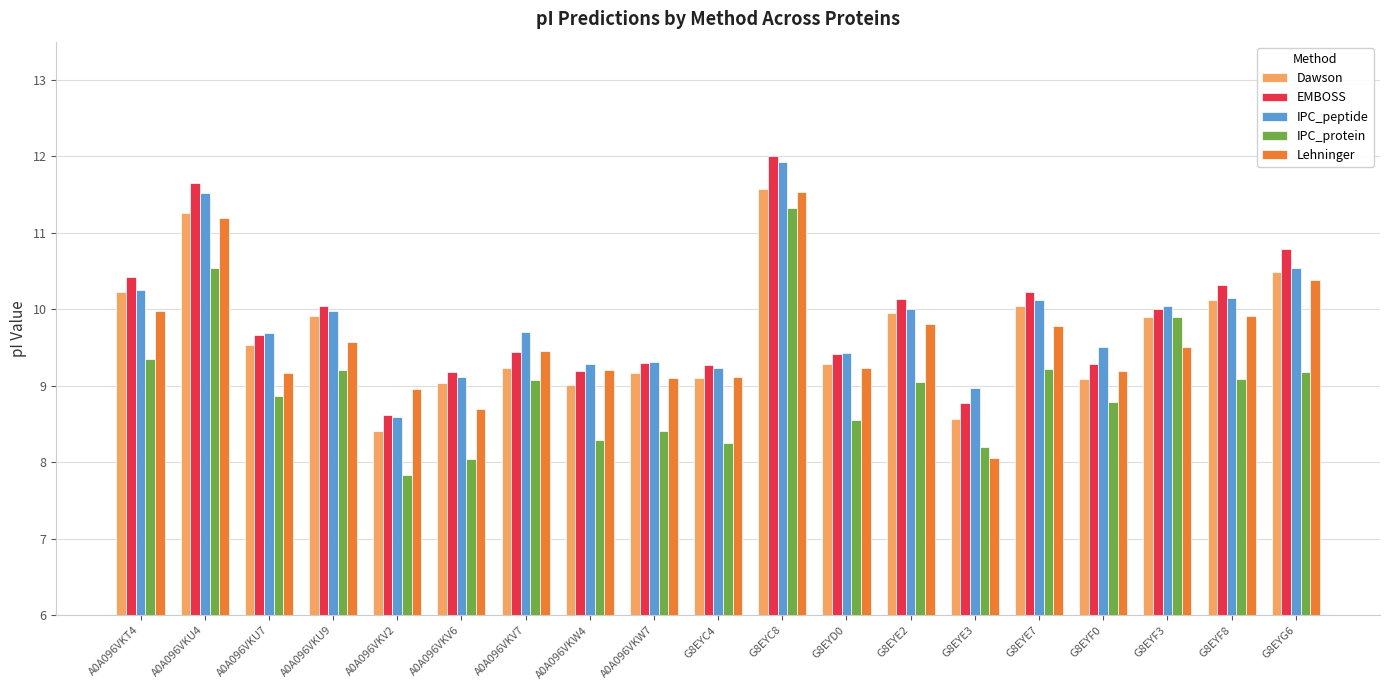

What is the spread (max minus min) of values at A0A096VKV7?

0.6